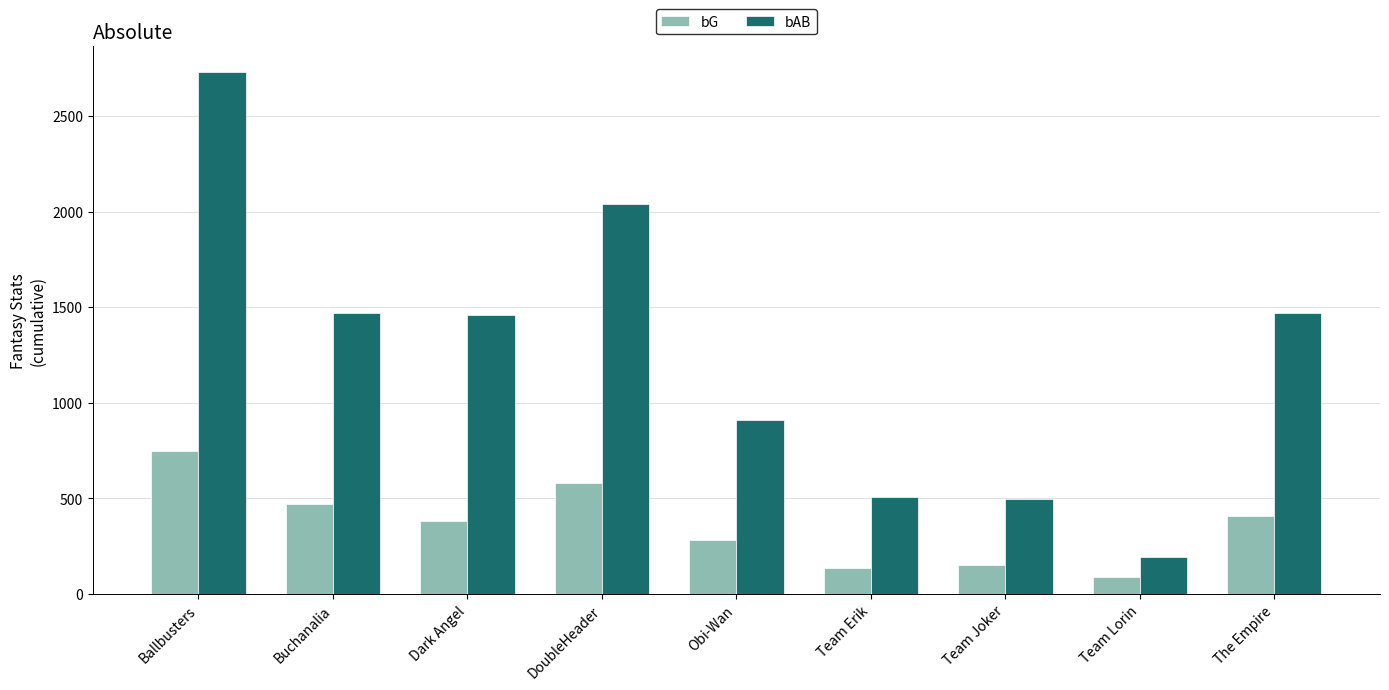

How many groups of bars are there?

9